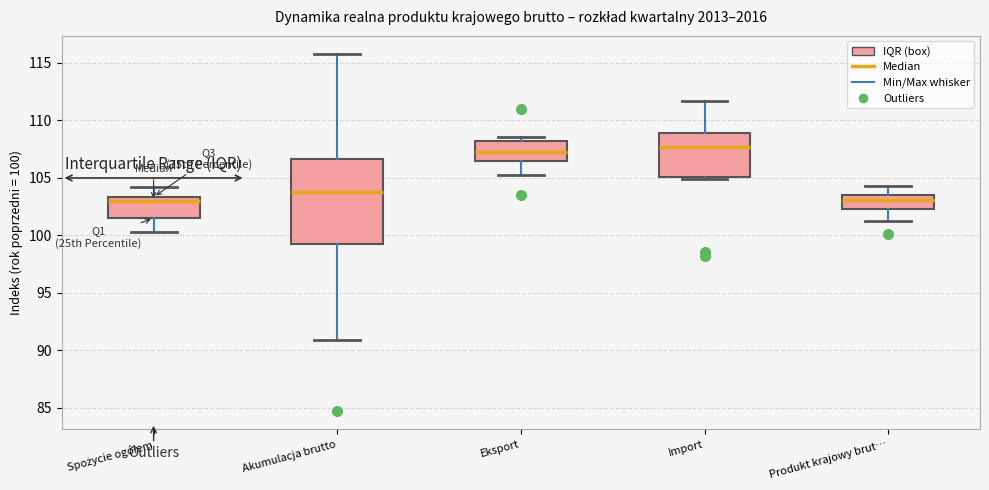

Reading left to right, read every box against the y-axis: the position of its median line, the range the box covers, and the ends of its whiskers. The values are not printed on the chart, so give them approximately, as read against the axis.

Spożycie ogółem: median 103.0, box 101.5 to 103.5, whiskers 100.5 to 104.0
Akumulacja brutto: median 104.0, box 99.0 to 106.5, whiskers 91.0 to 116.0
Eksport: median 107.5, box 106.5 to 108.0, whiskers 105.5 to 108.5
Import: median 107.5, box 105.0 to 109.0, whiskers 105.0 to 111.5
Produkt krajowy brut…: median 103.0, box 102.5 to 103.5, whiskers 101.5 to 104.5